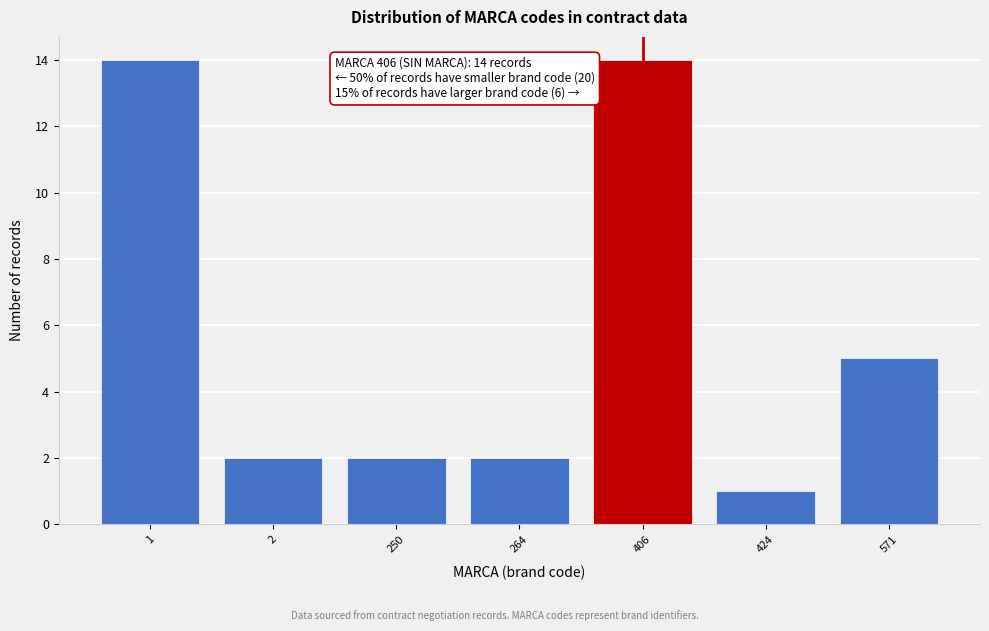

Reading left to right, extract all data points from this chart.

1=14	2=2	250=2	264=2	406=14	424=1	571=5